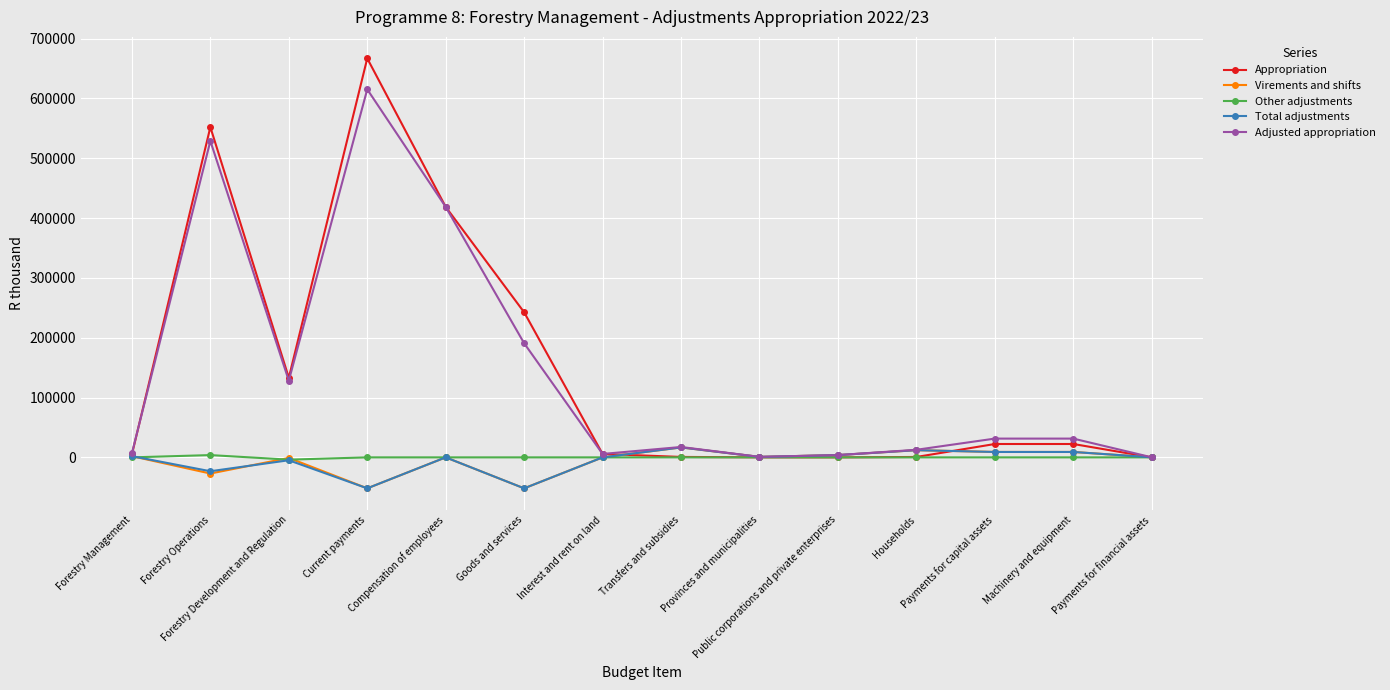

True or false: Adjusted appropriation has more than 2 interior local peaks.

True